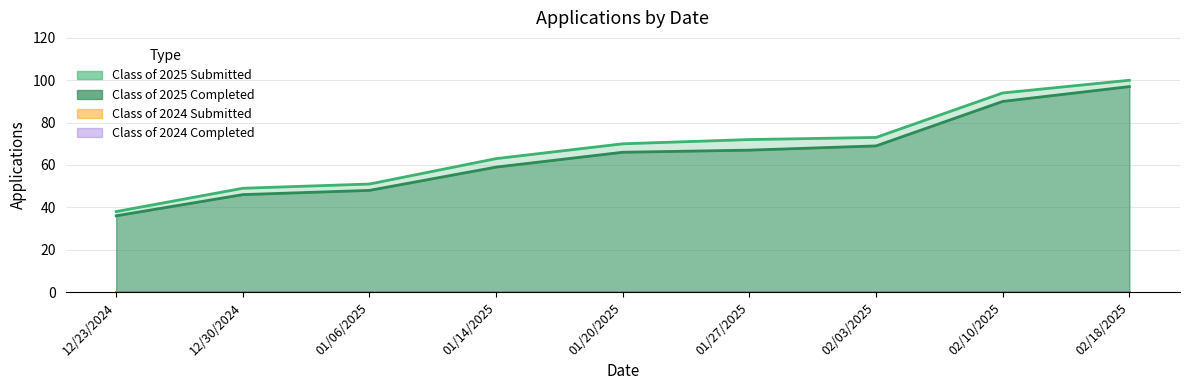

Where does the Class of 2025 Submitted series first go above 70?

01/27/2025